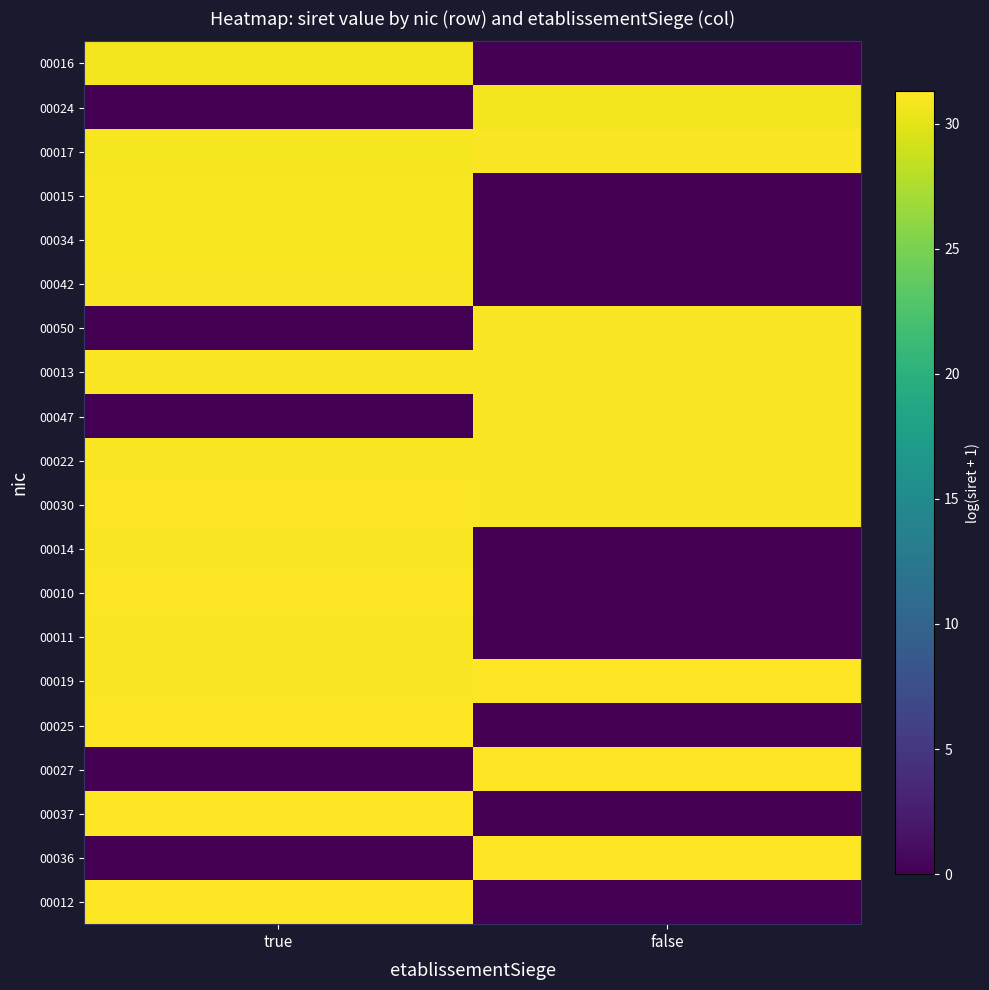

Reading left to right, what are all the values shown in this chart?

00016: true=30.7	false=0.0
00024: true=0.0	false=30.7
00017: true=30.9	false=31.1
00015: true=31.0	false=0.0
00034: true=31.0	false=0.0
00042: true=31.1	false=0.0
00050: true=0.0	false=31.1
00013: true=31.1	false=31.1
00047: true=0.0	false=31.1
00022: true=31.1	false=31.1
00030: true=31.2	false=31.1
00014: true=31.1	false=0.0
00010: true=31.3	false=0.0
00011: true=31.2	false=0.0
00019: true=31.2	false=31.3
00025: true=31.2	false=0.0
00027: true=0.0	false=31.2
00037: true=31.3	false=0.0
00036: true=0.0	false=31.3
00012: true=31.3	false=0.0